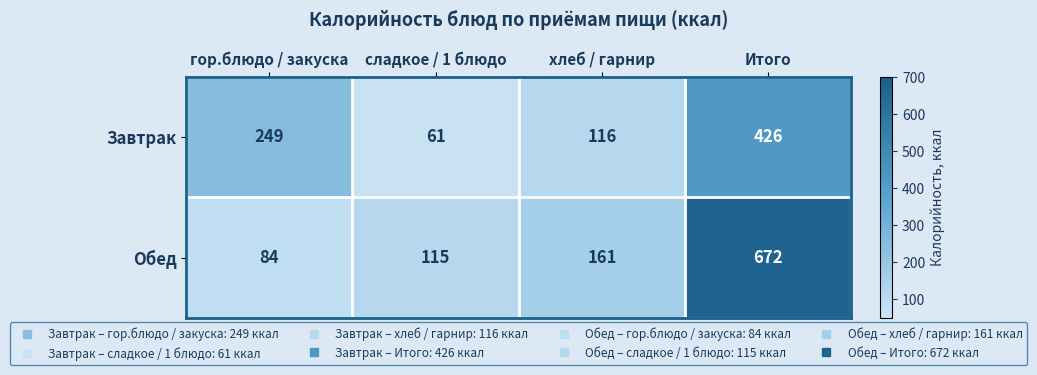

What is the highest value of the Обед series?

672